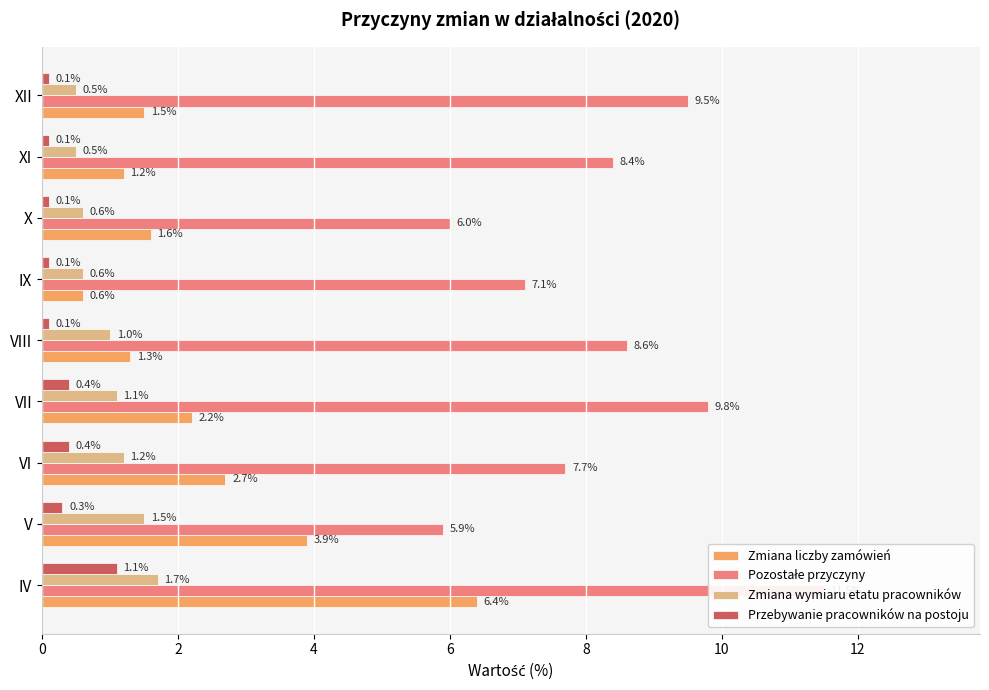

What is the sum of all Zmiana wymiaru etatu pracowników values?

8.7